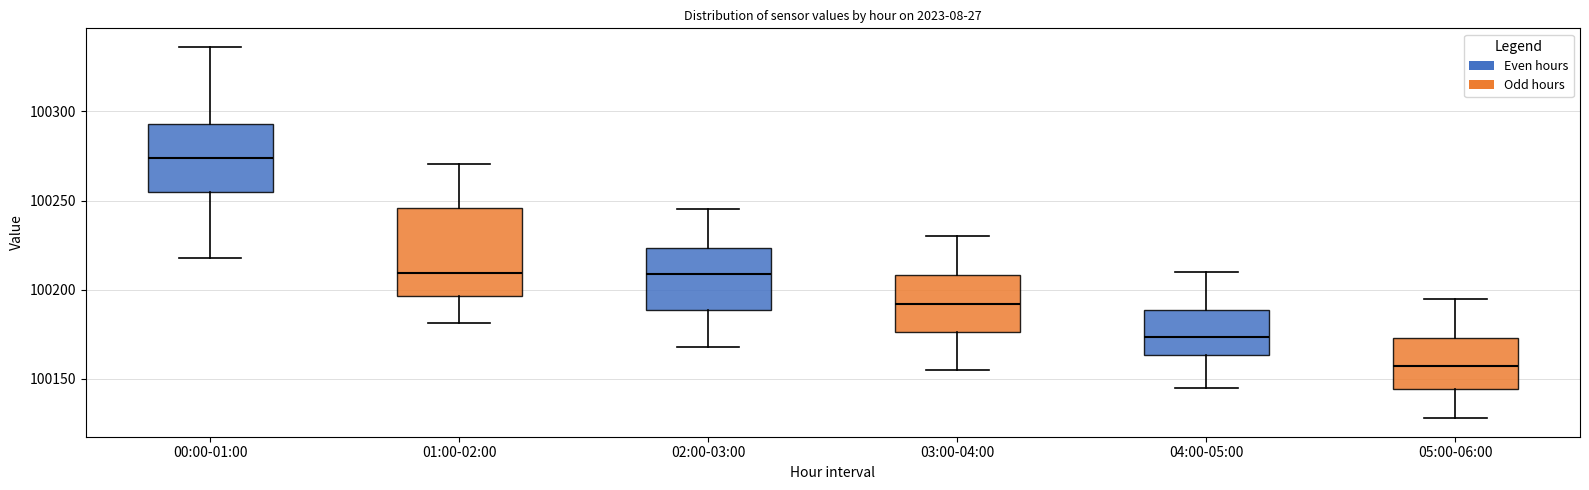

Which box is the tallest, from its lower edge to its upper edge?

01:00-02:00